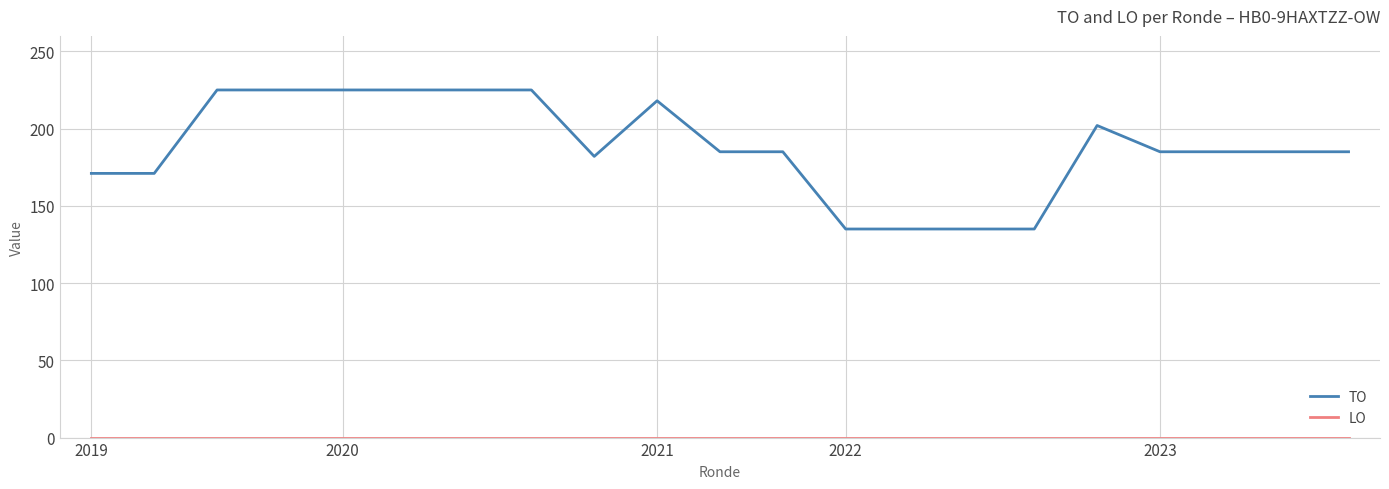

What is the greatest value displayed?

225